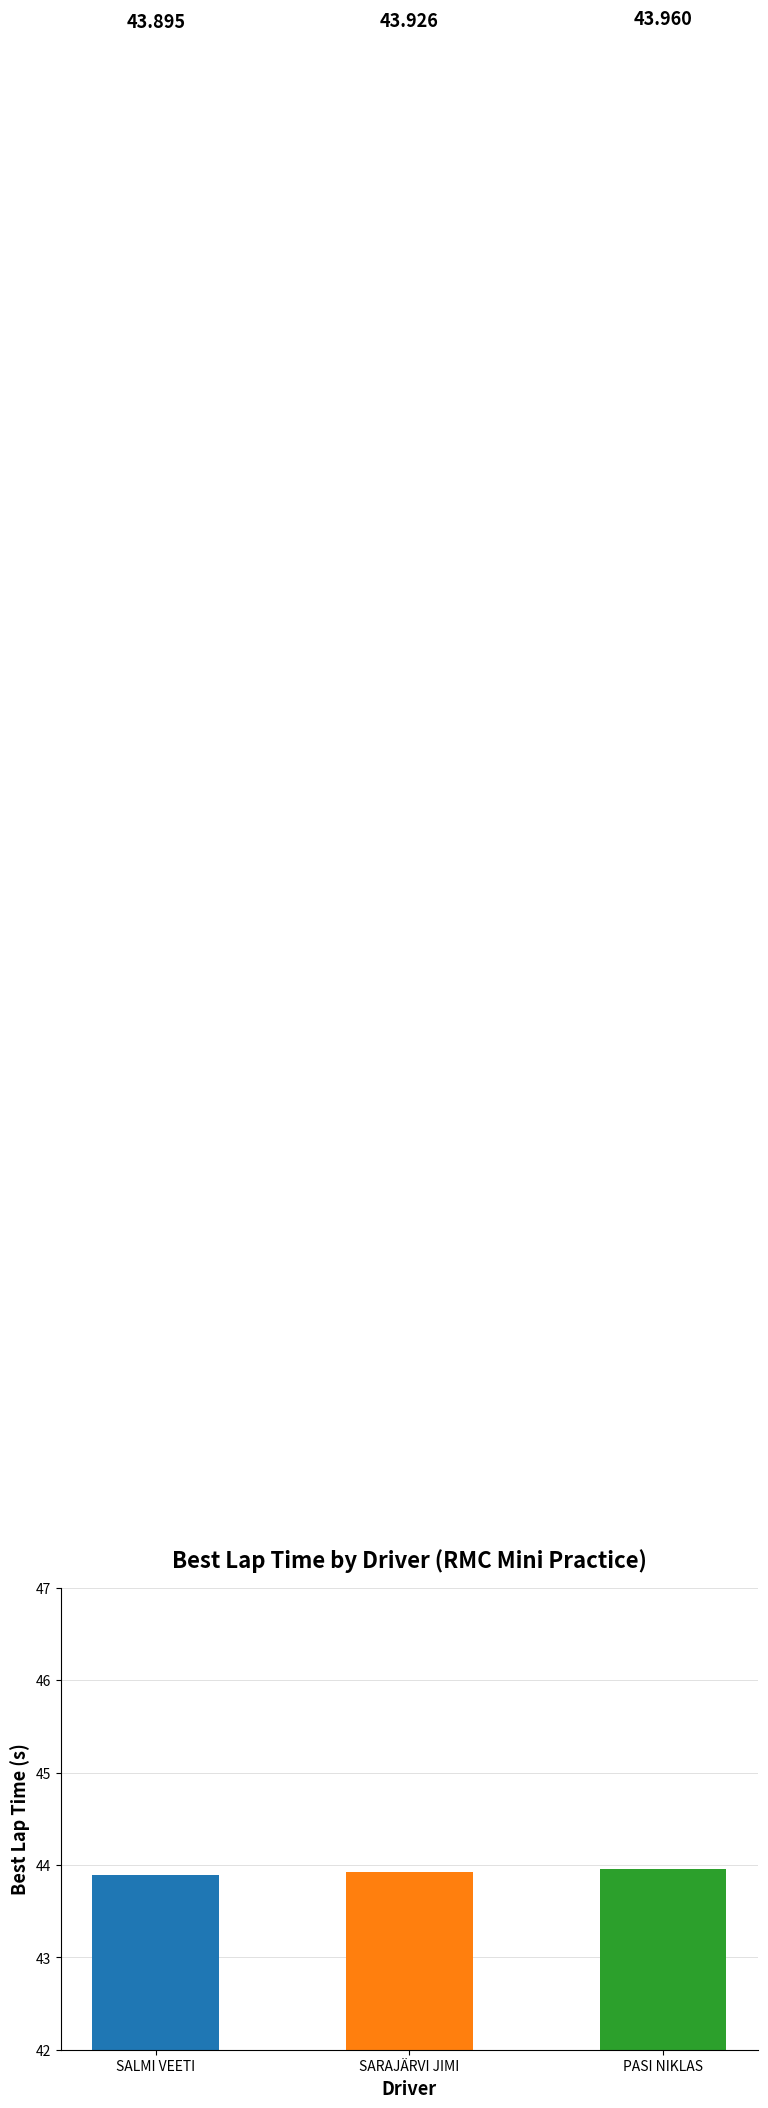

What is the smallest value displayed?

43.9